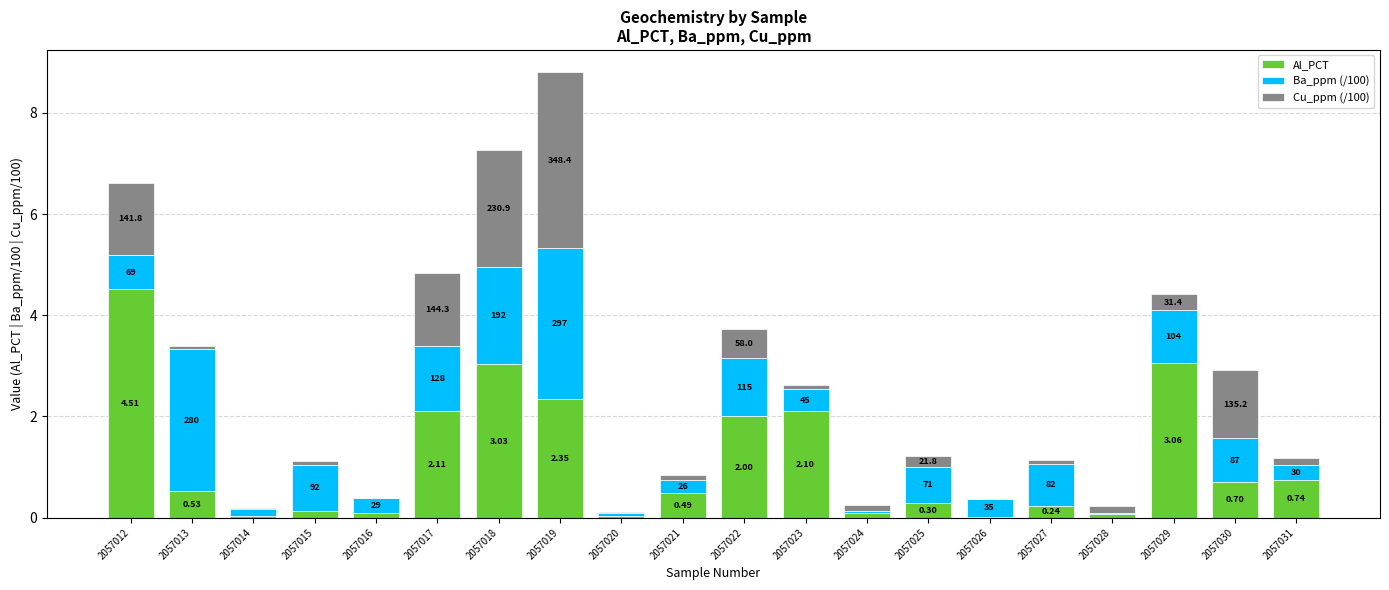

Where is Ba_ppm (/100) nearest to the value 1?

2057029